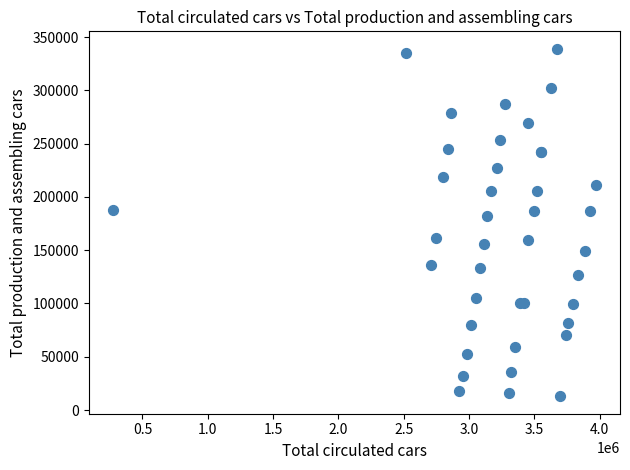

What Y value in the scatter plot is closest to 176002?

182560